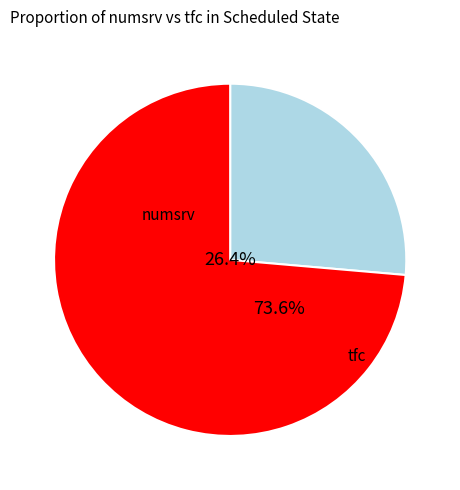

Does any single category account for the majority?

Yes